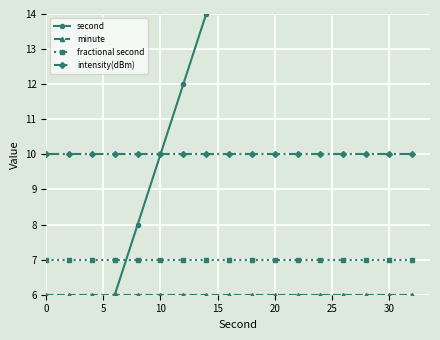

Does the chart have visible grid lines?

Yes